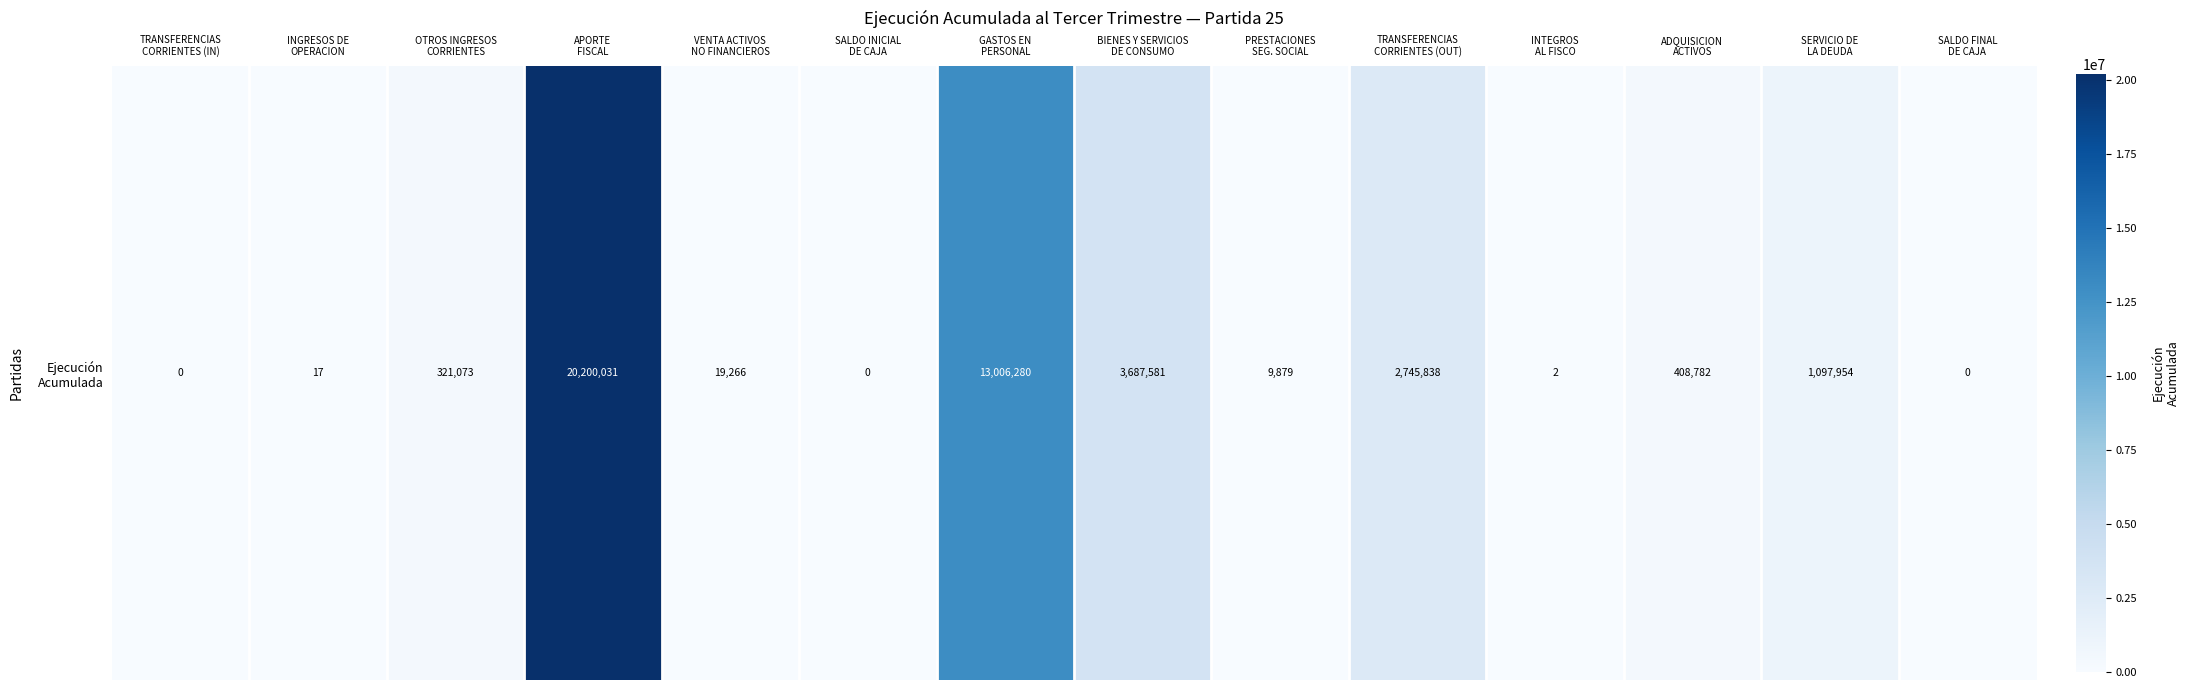

True or false: the data shows 9879 at PRESTACIONES
SEG. SOCIAL.

True